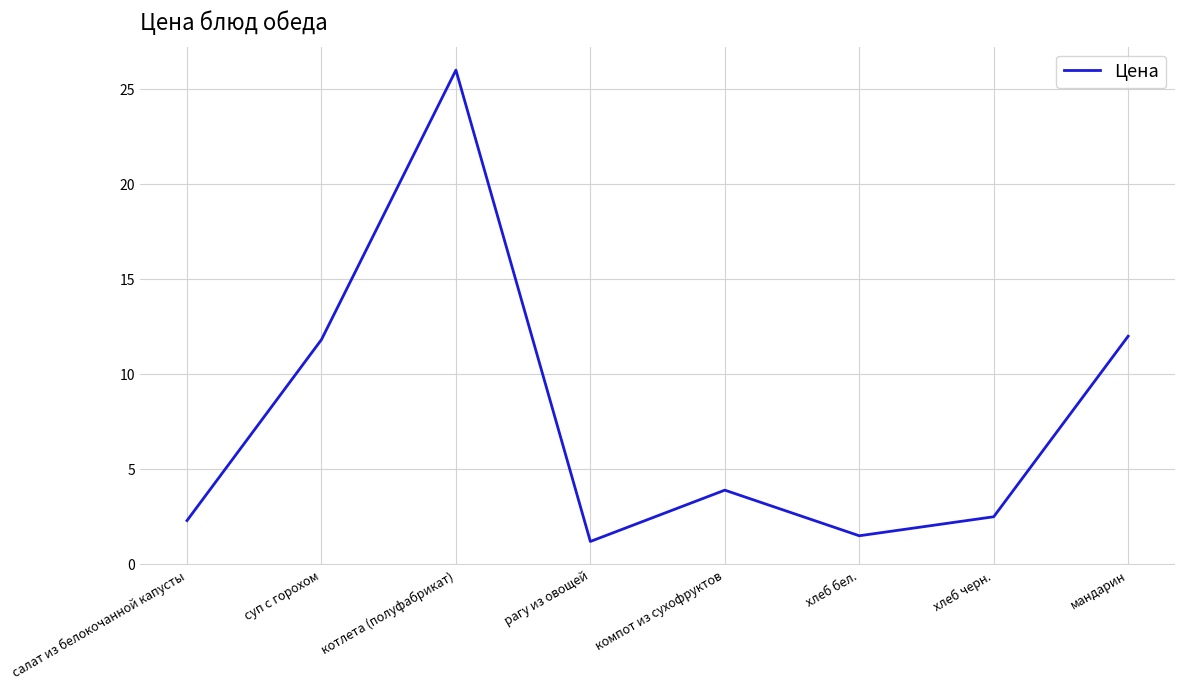

How many interior local peaks (higher than both neighbors) does the data have?

2